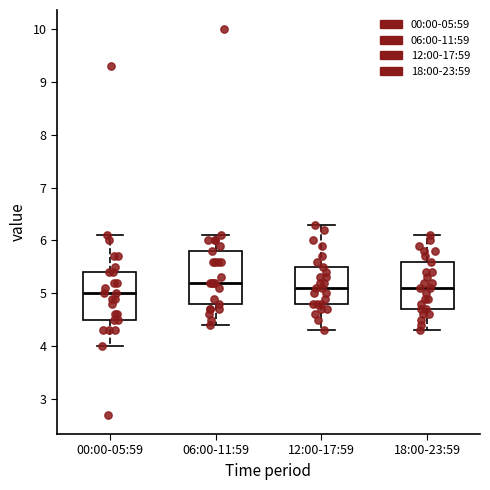

Which box has the highest median line?

06:00-11:59